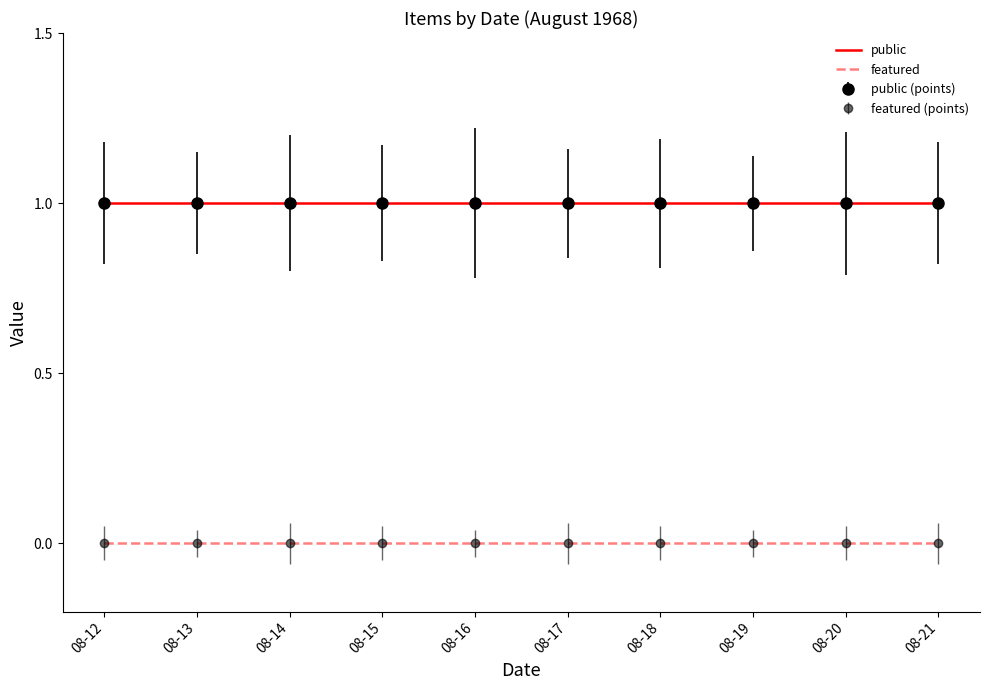

True or false: public and featured intersect in this chart.

False